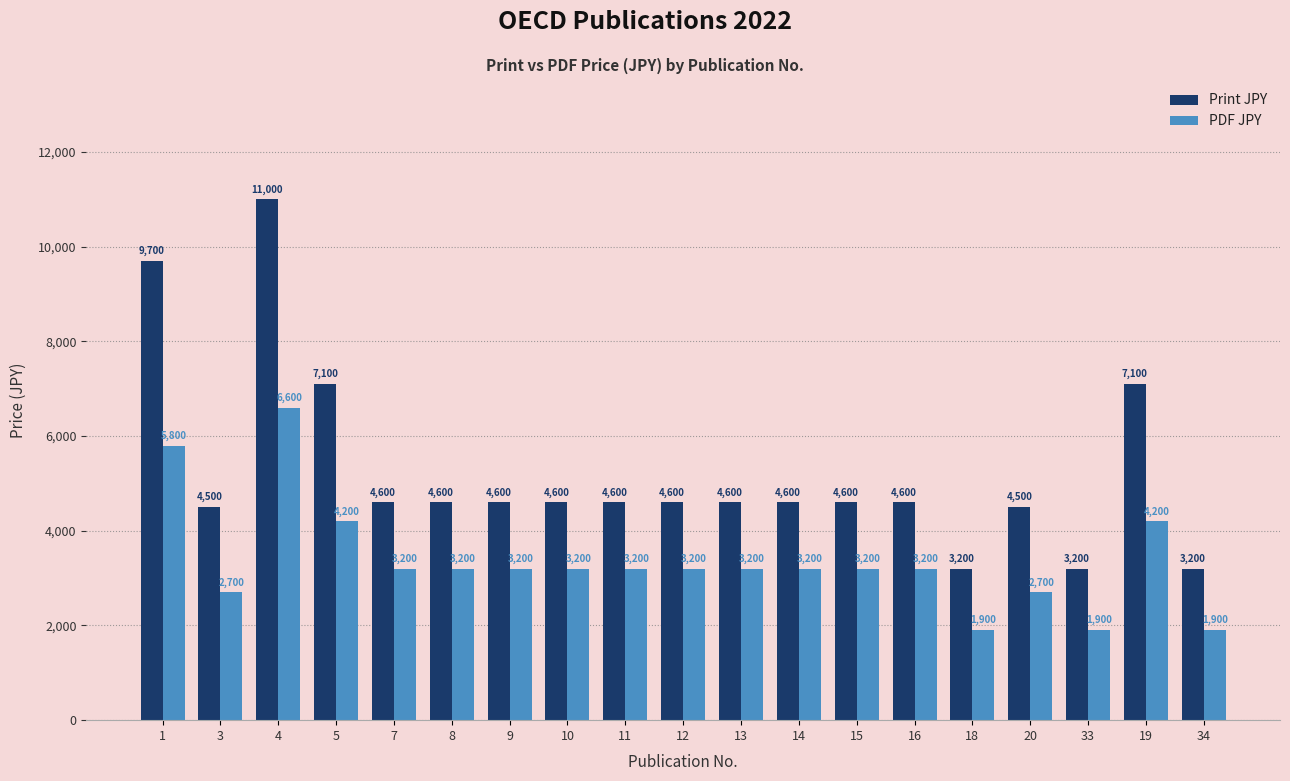

Is it true that PDF JPY equals 3200 at 13?

True